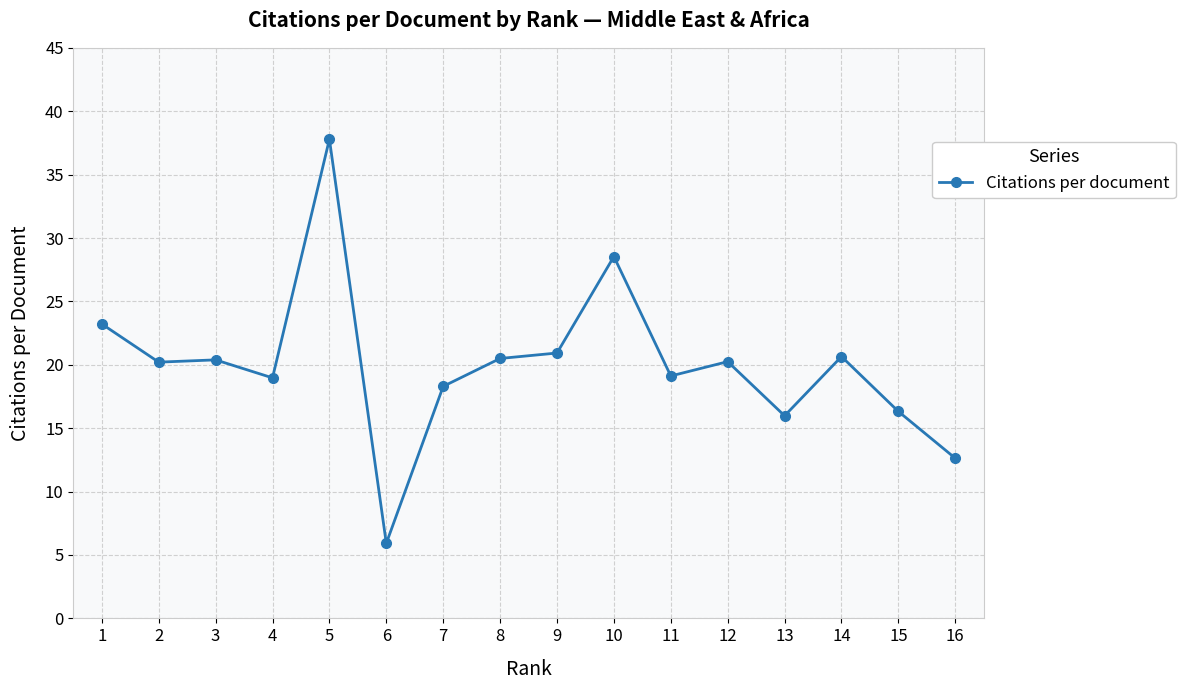

True or false: the data has more than 1 interior local peaks.

True